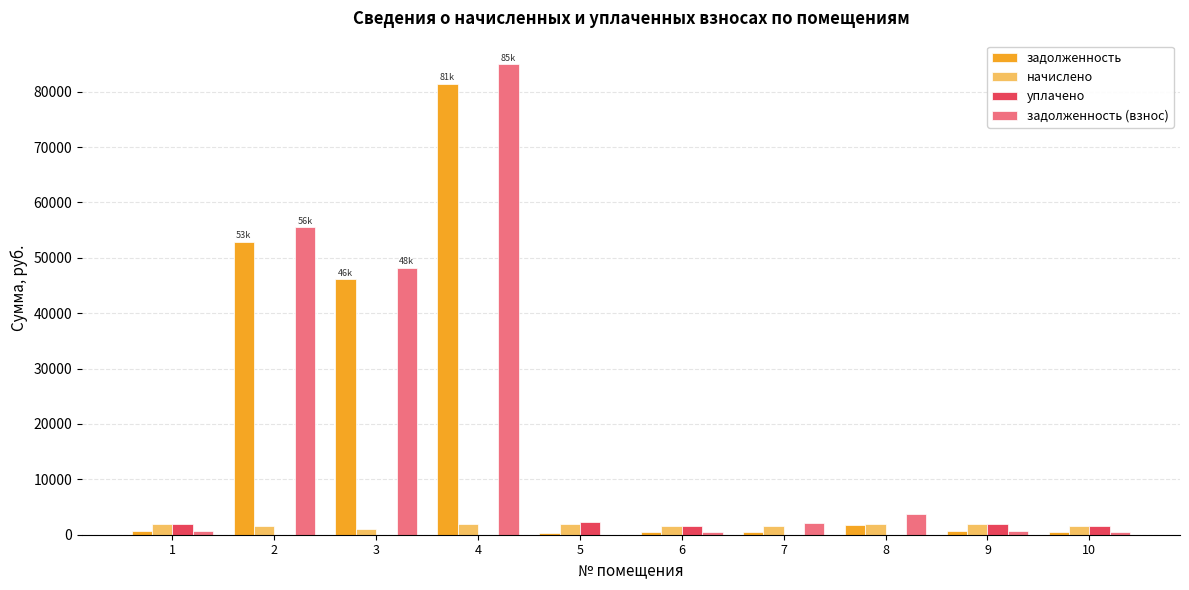

At which category is the sum across all series the highest?

4